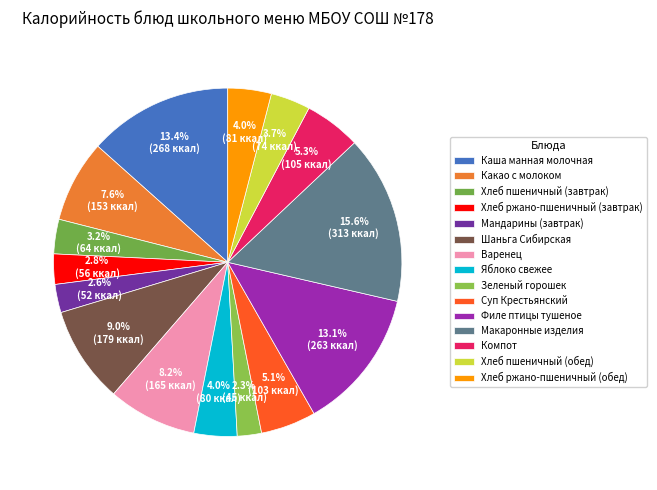

Is there a majority slice in this chart?

No